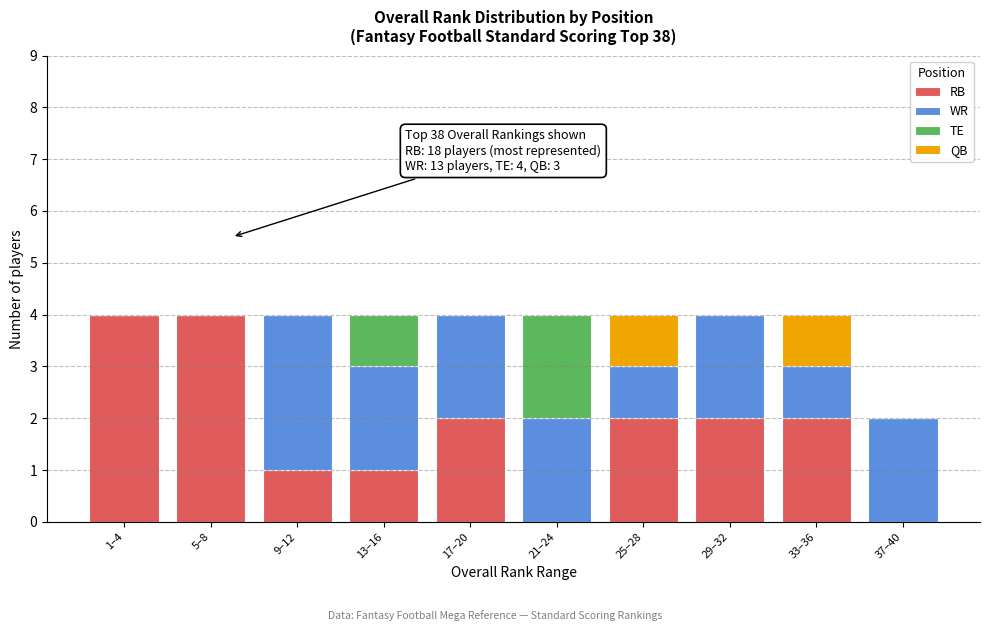

What is the total value across all series at 17–20?

4